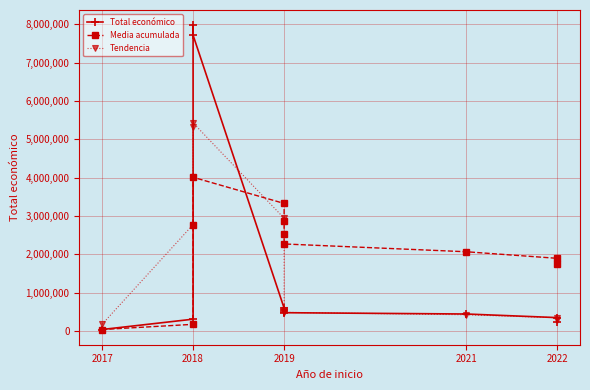

What are all the series names shown in the legend?

Total económico, Media acumulada, Tendencia